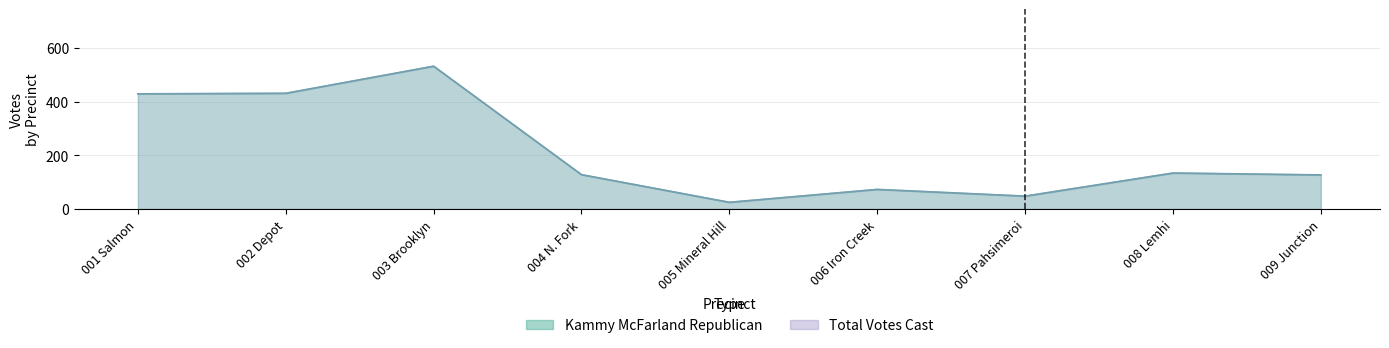

Reading left to right, extract all data points from this chart.

Kammy McFarland Republican: 429	431	532	128	25	73	48	134	127
Total Votes Cast: 429	431	532	128	25	73	48	134	127